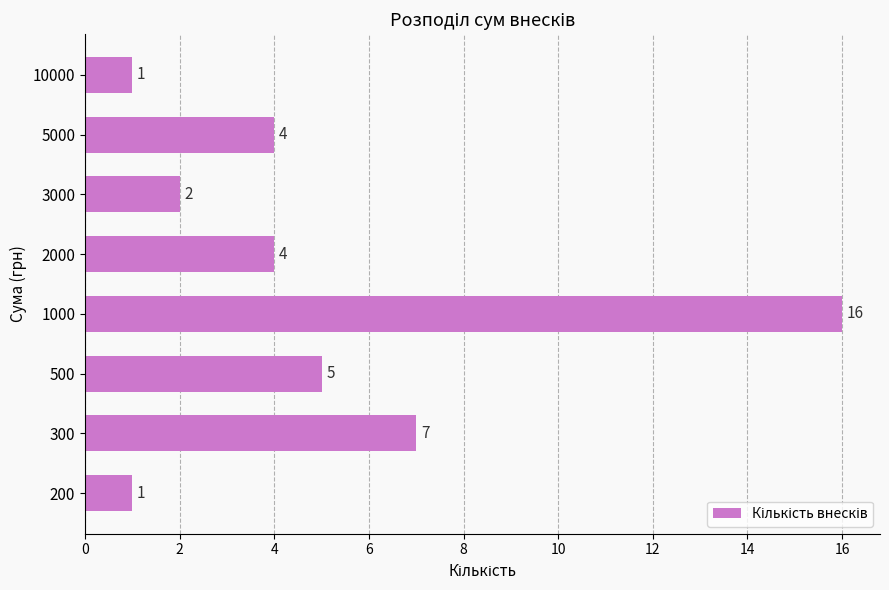

What is the ratio of the value at 3000 to the value at 10000?

2.0